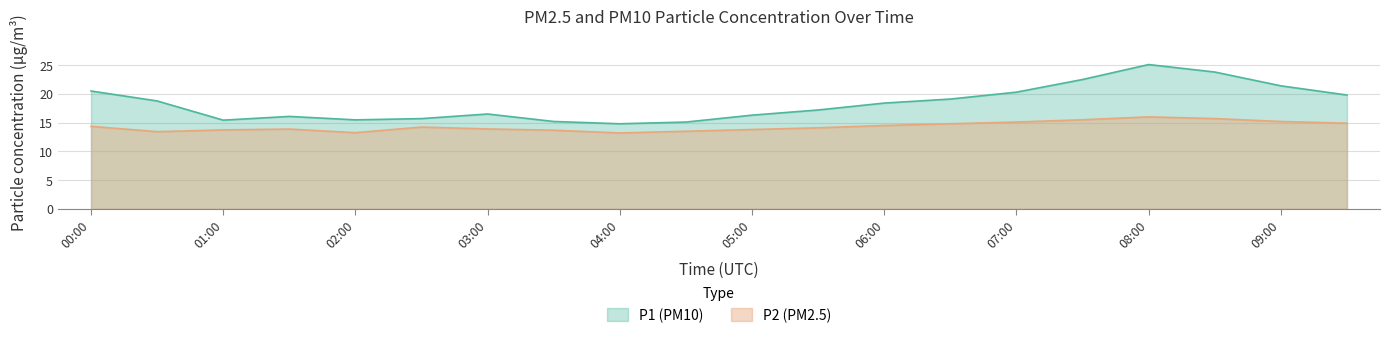

At which category does P1 reach its first local valley?

01:00